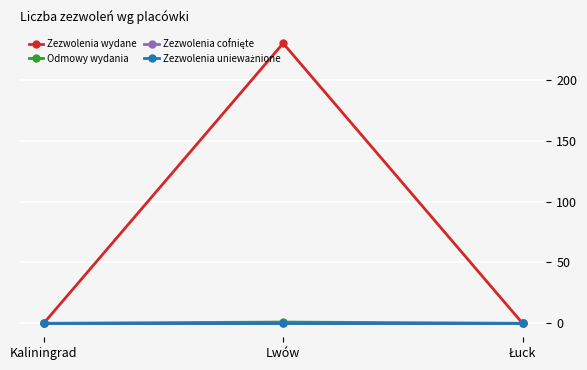

Is it true that Odmowy wydania equals 1 at Kaliningrad?

False